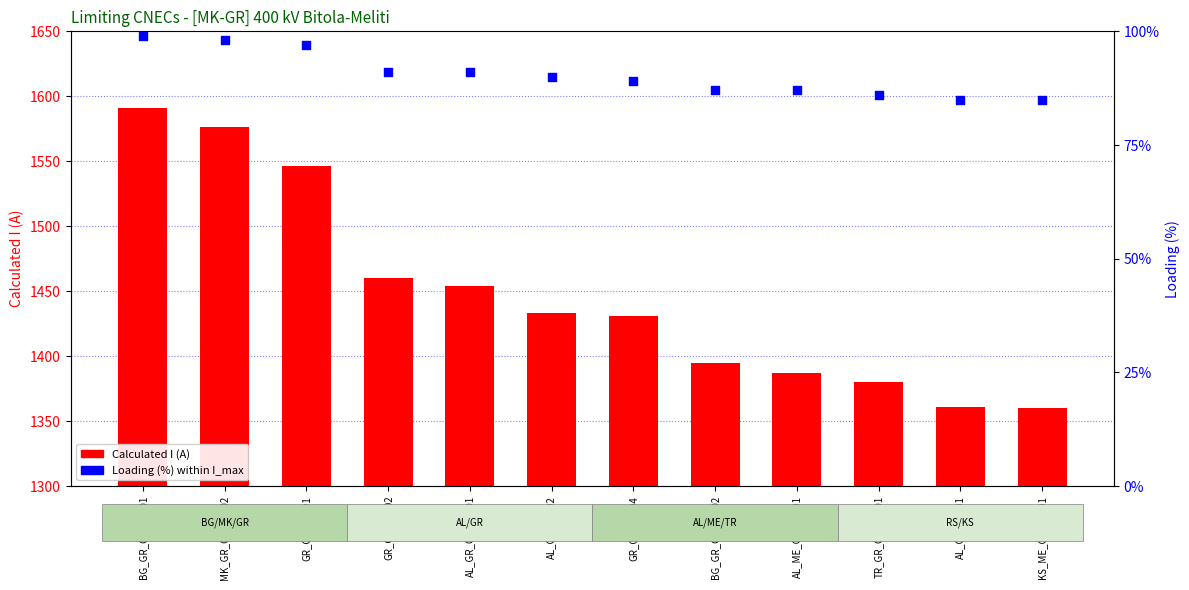

Which series reaches the minimum Y coordinate?

Loading (%)